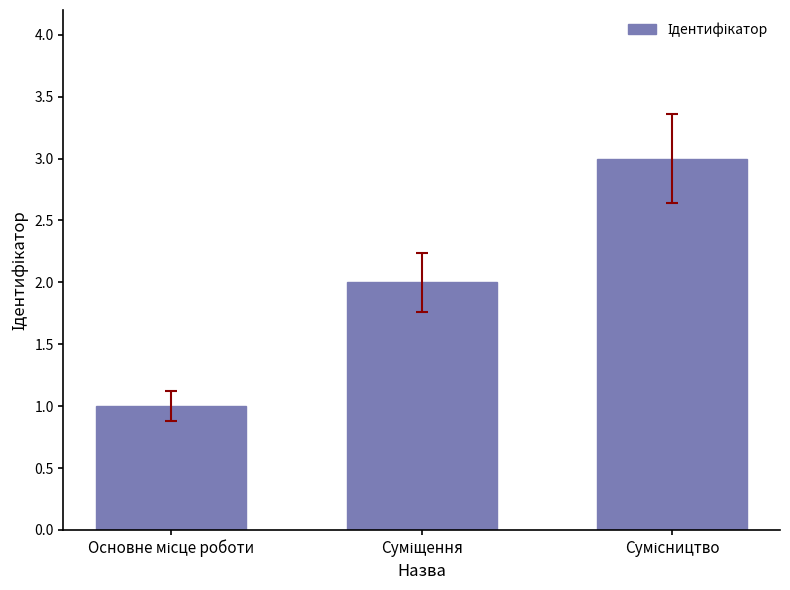

What is the smallest value displayed?

1